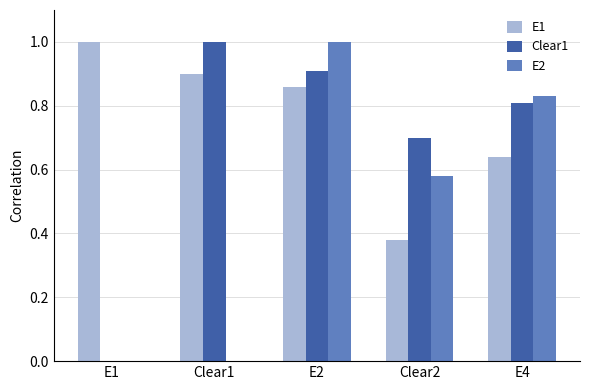

Are the bars grouped side by side (vs. stacked)?

Yes